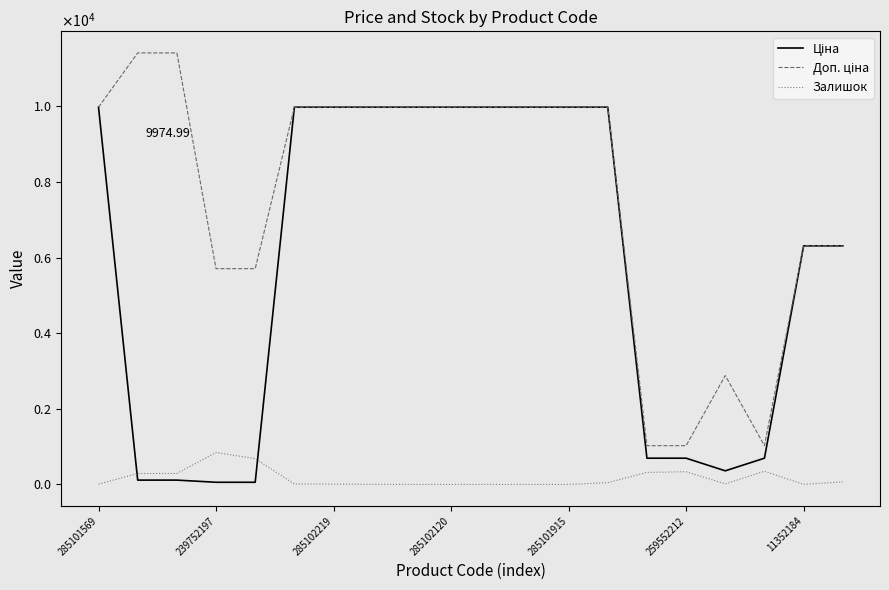

In Доп. ціна, how many points are higher than both neighbors (excluding endpoints)?

1